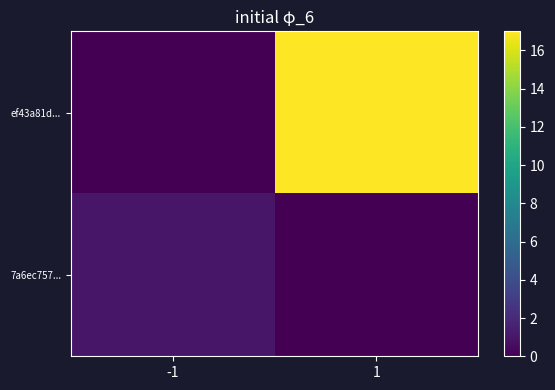

At -1, list the series in order from smallest to largest.

ef43a81d..., 7a6ec757...